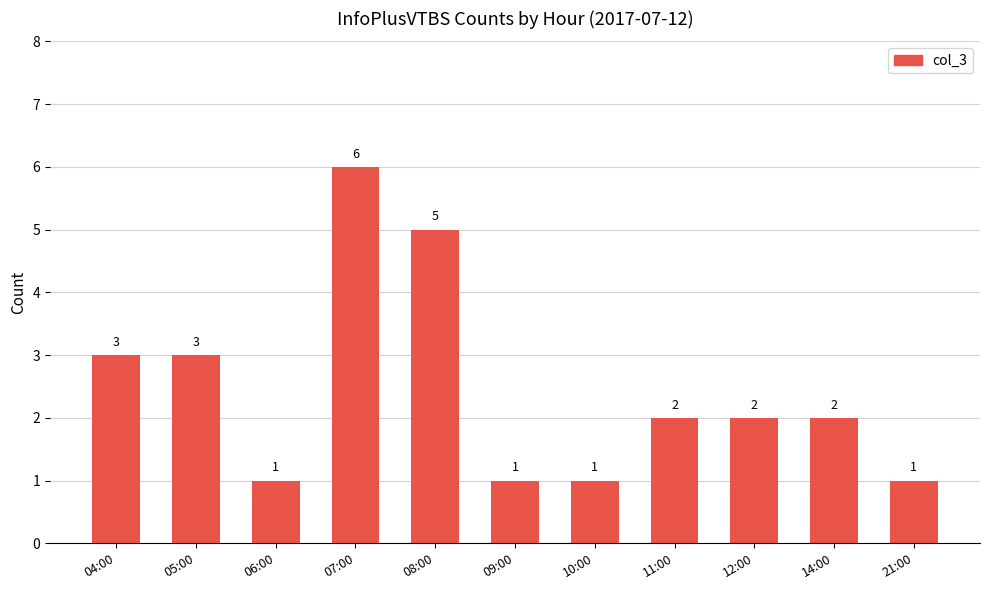

What is the minimum value shown in the chart?

1